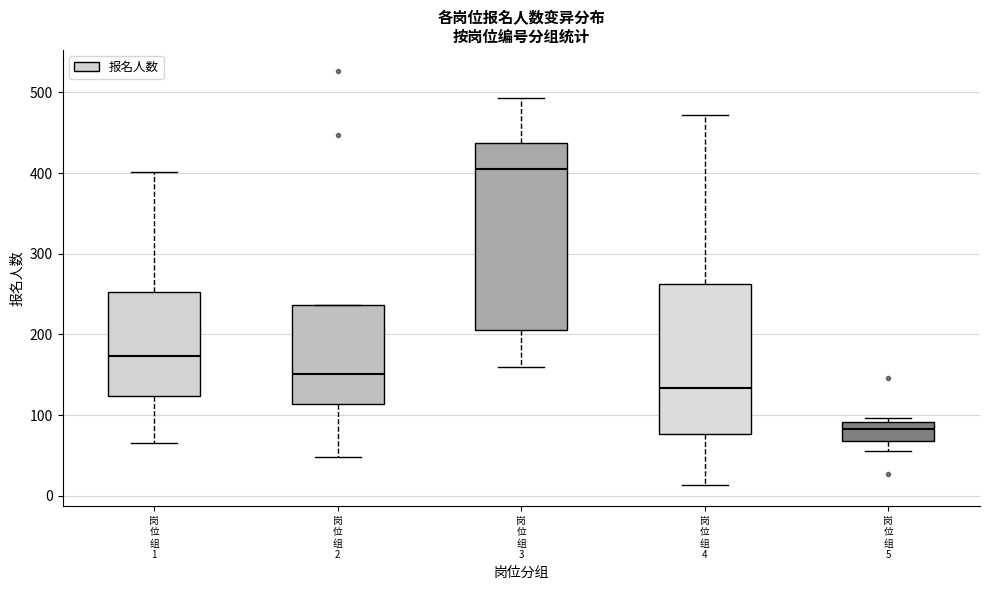

Reading left to right, transcribe this box plot: for each box, give where its median line is, the range the box spans, and where its two whiskers end, as read against the y-axis. The values are not printed on the chart, so give them approximately, as read against the axis.

岗 位 组 1: median 170, box 120 to 250, whiskers 70 to 400
岗 位 组 2: median 150, box 110 to 240, whiskers 50 to 240
岗 位 组 3: median 400, box 210 to 440, whiskers 160 to 490
岗 位 组 4: median 130, box 80 to 260, whiskers 10 to 470
岗 位 组 5: median 80, box 70 to 90, whiskers 60 to 100